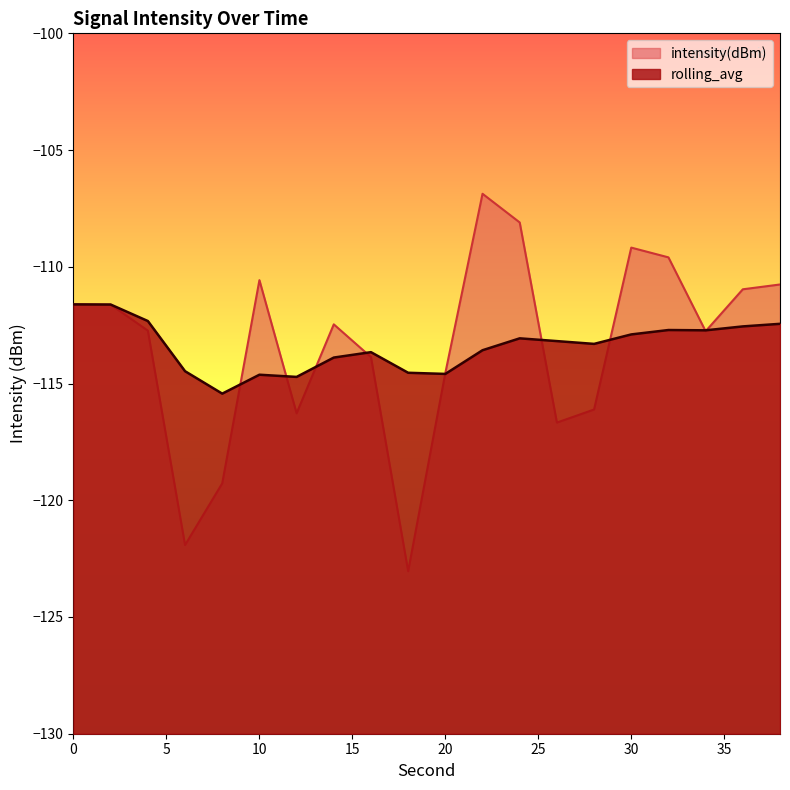

Where is the first local maximum for rolling_avg?

10